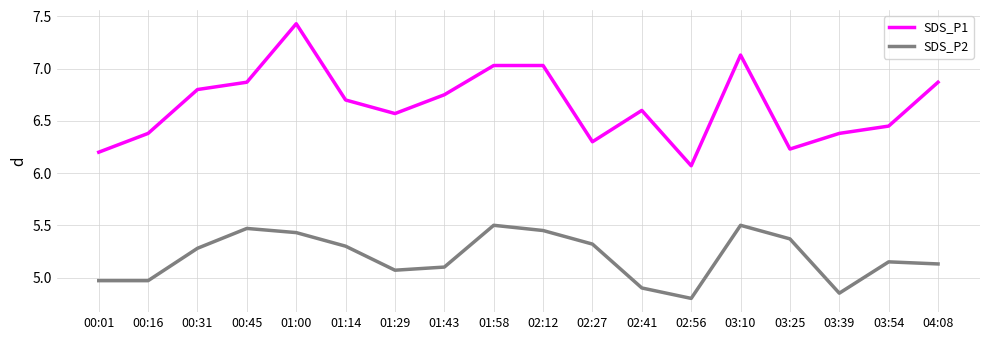

True or false: SDS_P2 has a value of 4.8 at 02:56.

True